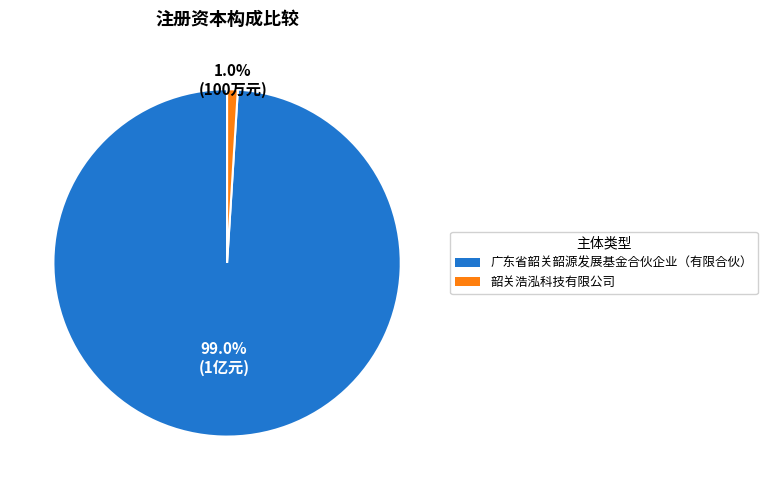

Is there a majority slice in this chart?

Yes